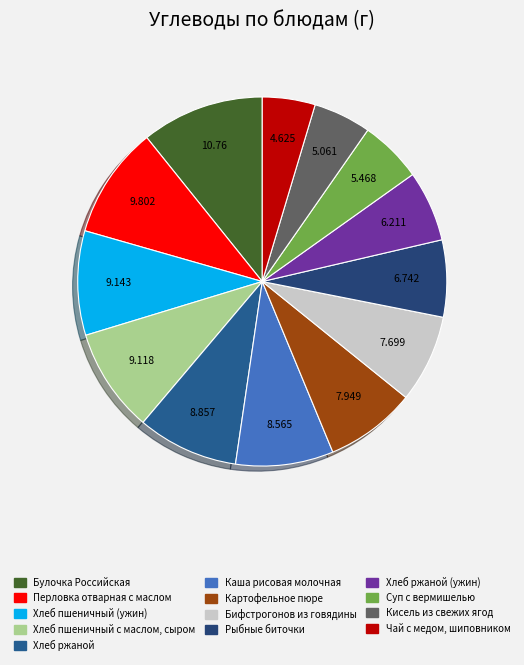

How many segments does this pie chart have?

13